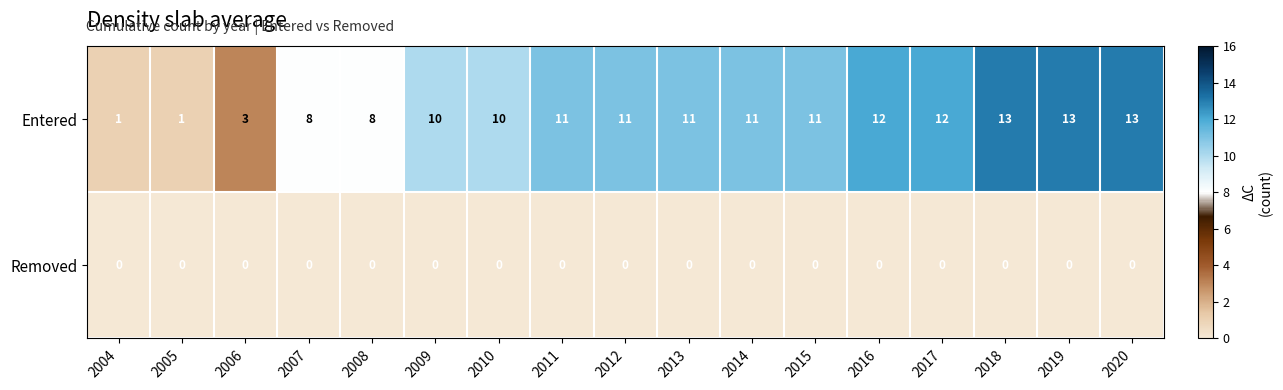

What is the sum of the Entered values at 2006 and 2005?

4